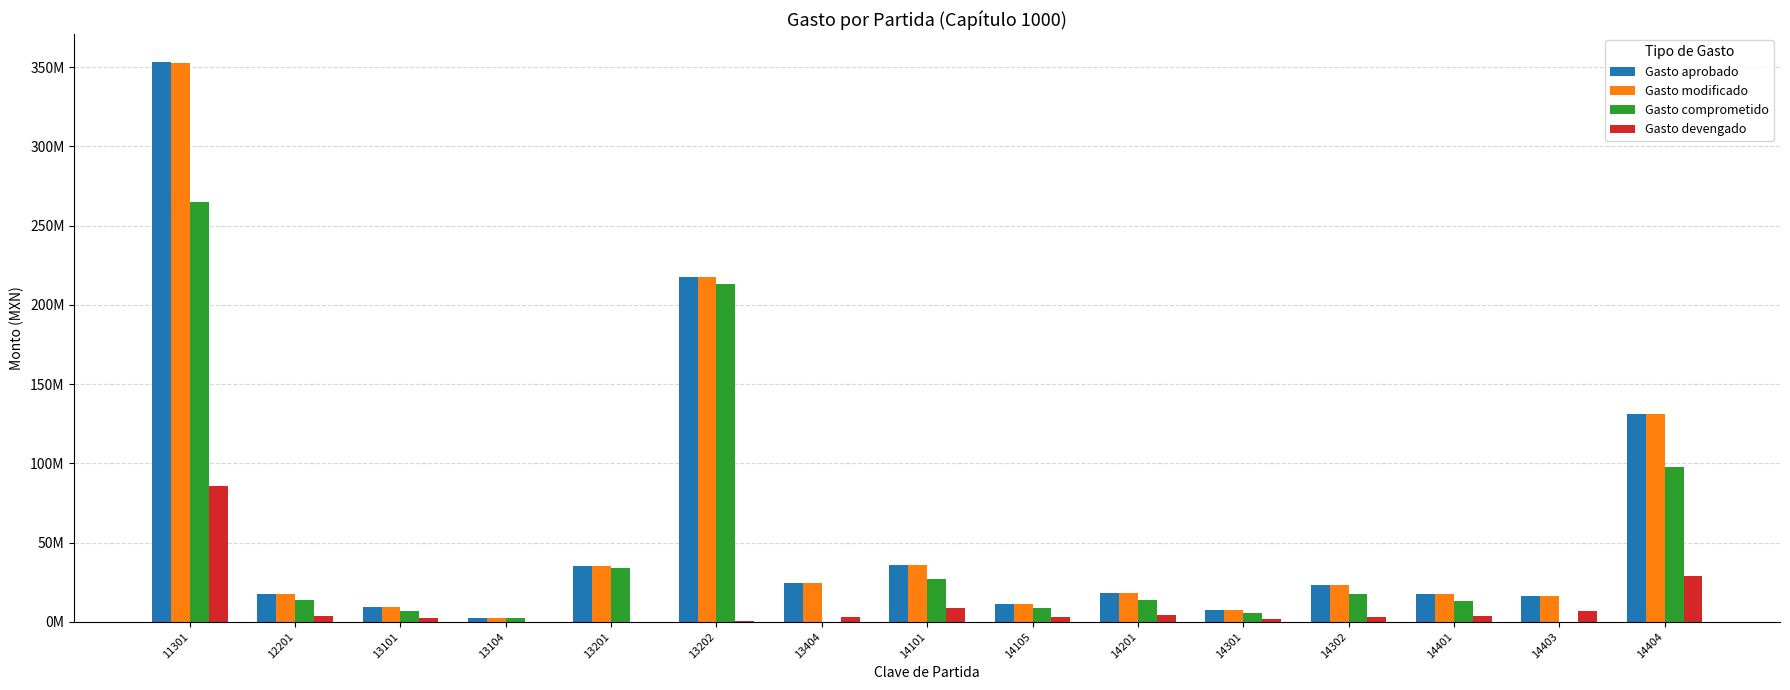

What is the value of the Gasto modificado bar at the 12th from the left?

23285808